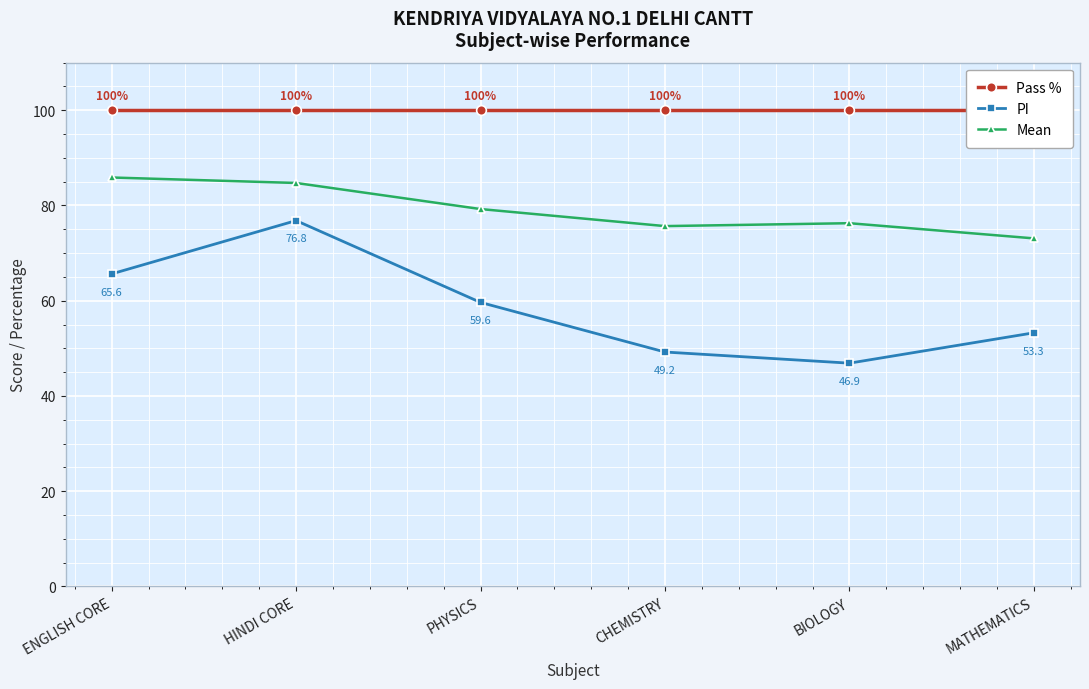

List the series in order of their overall mean, highest first.

Pass %, Mean, PI